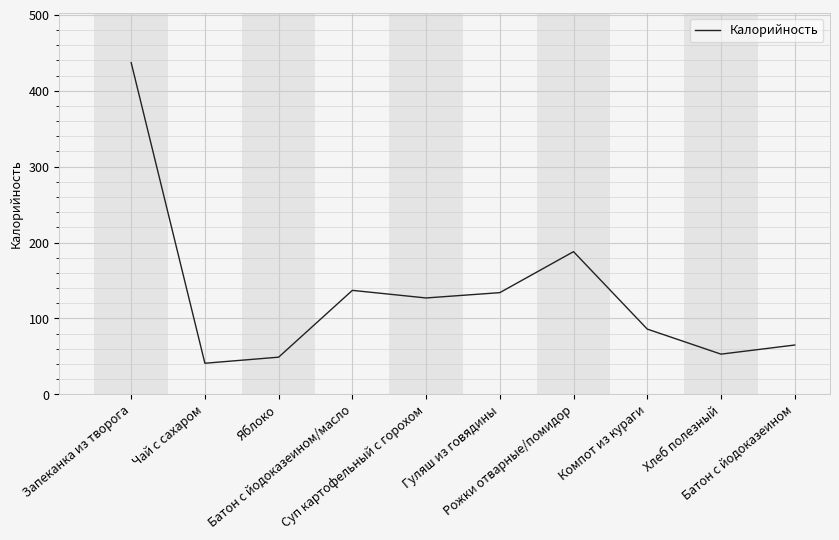

What is the difference between the second highest and second lowest values?

139